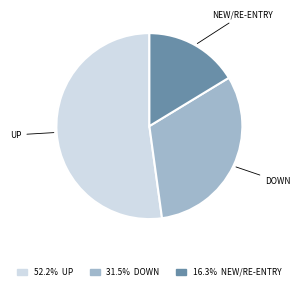

Between NEW/RE-ENTRY and DOWN, which is larger?

DOWN